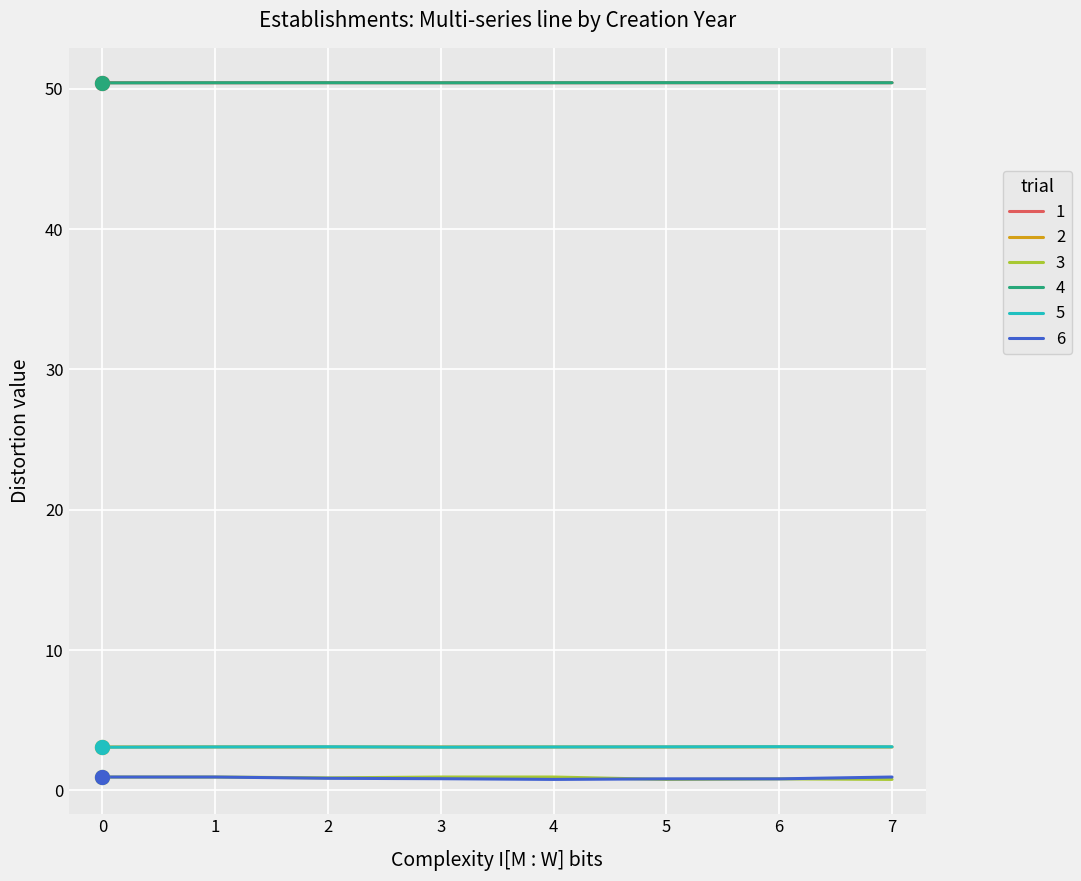

Is the value of 3 at 6 greater than the value of 4 at 7?

No